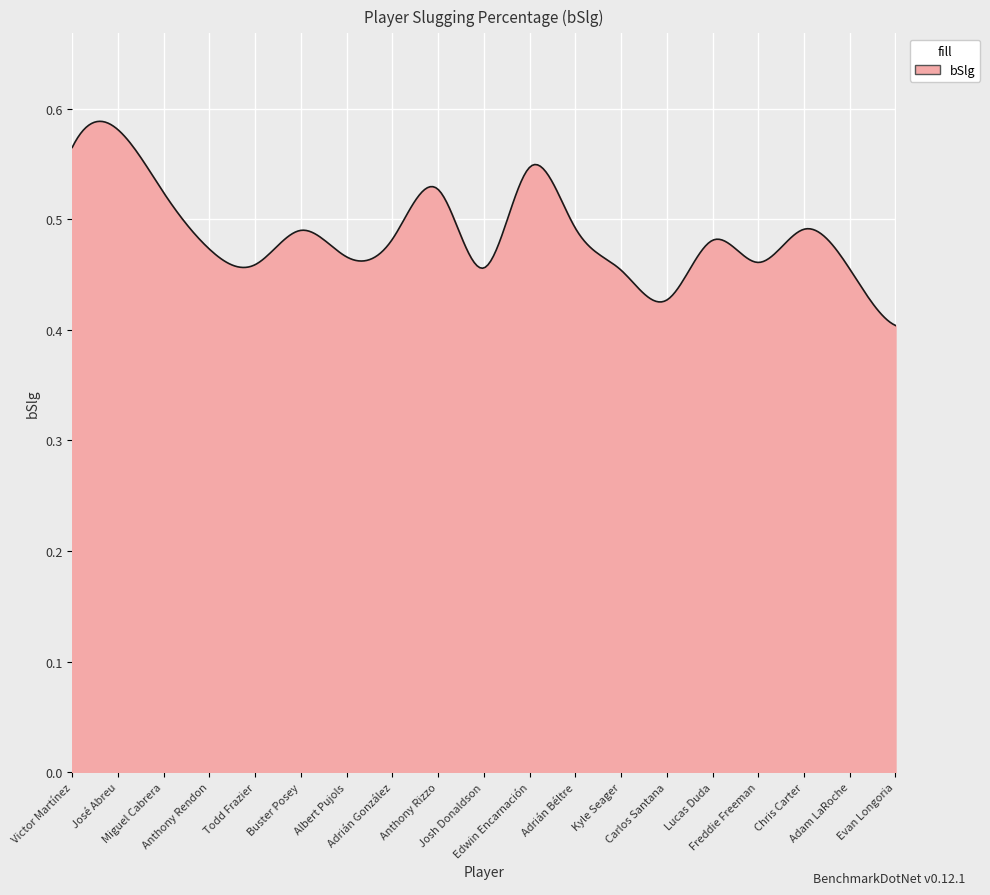

Is this an area chart (filled region under the line)?

Yes